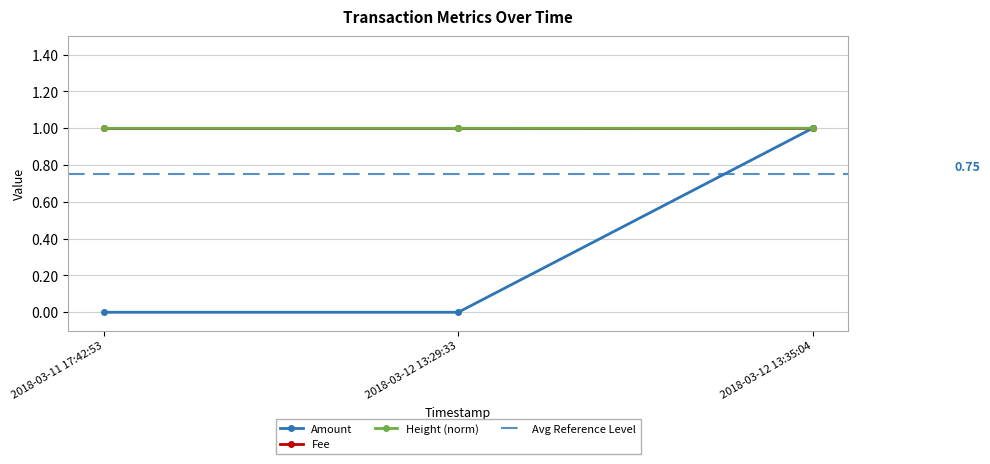

What is the sum of the Amount values at 2018-03-12 13:29:33 and 2018-03-12 13:35:04?

1.0